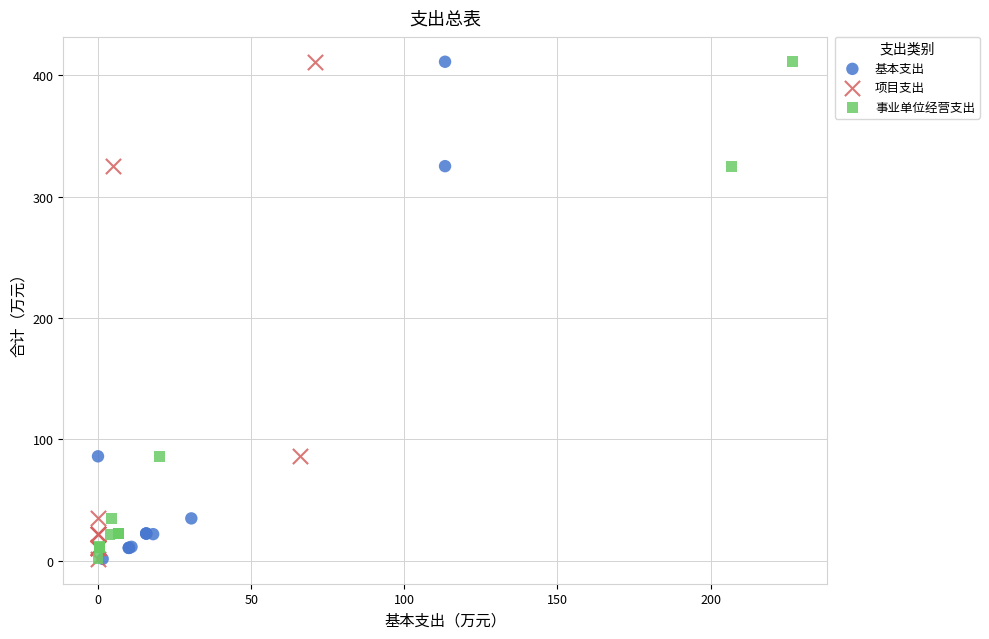

What are all the series names shown in the legend?

基本支出, 项目支出, 事业单位经营支出